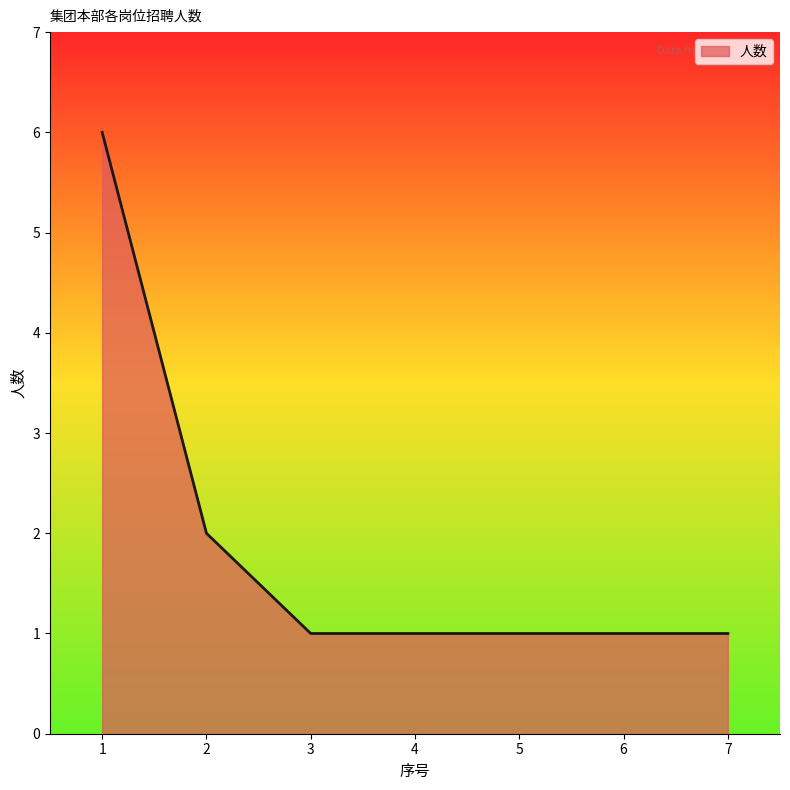

Approximately how many times larger is the value at 4 compared to 1?

0.2